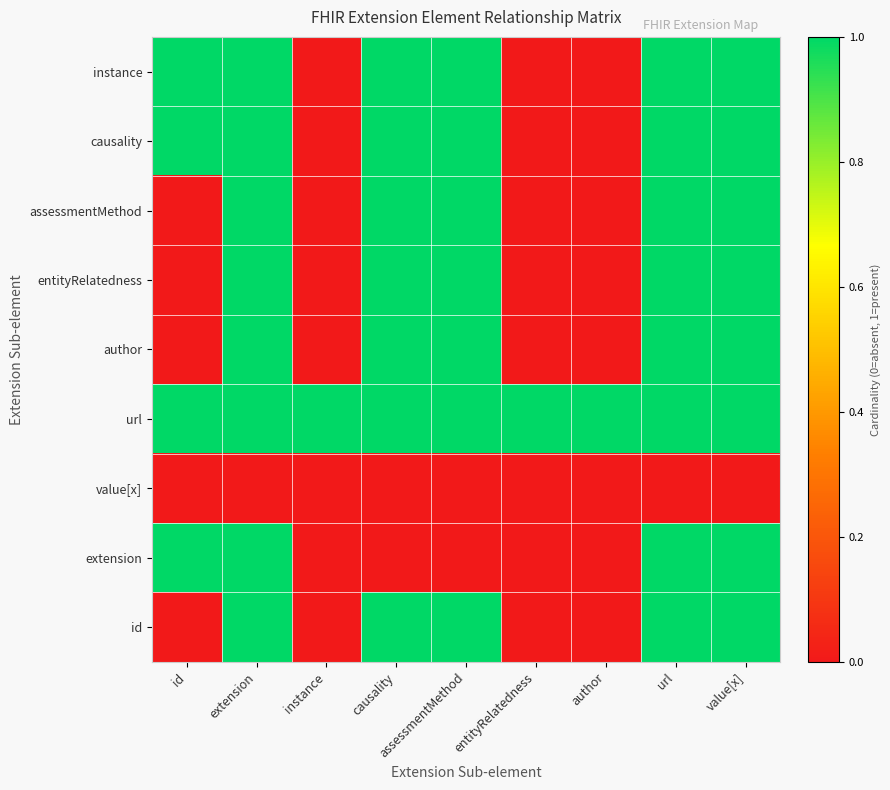

Reading left to right, what are all the values shown in this chart?

instance: id=1	extension=1	instance=0	causality=1	assessmentMethod=1	entityRelatedness=0	author=0	url=1	value[x]=1
causality: id=1	extension=1	instance=0	causality=1	assessmentMethod=1	entityRelatedness=0	author=0	url=1	value[x]=1
assessmentMethod: id=0	extension=1	instance=0	causality=1	assessmentMethod=1	entityRelatedness=0	author=0	url=1	value[x]=1
entityRelatedness: id=0	extension=1	instance=0	causality=1	assessmentMethod=1	entityRelatedness=0	author=0	url=1	value[x]=1
author: id=0	extension=1	instance=0	causality=1	assessmentMethod=1	entityRelatedness=0	author=0	url=1	value[x]=1
url: id=1	extension=1	instance=1	causality=1	assessmentMethod=1	entityRelatedness=1	author=1	url=1	value[x]=1
value[x]: id=0	extension=0	instance=0	causality=0	assessmentMethod=0	entityRelatedness=0	author=0	url=0	value[x]=0
extension: id=1	extension=1	instance=0	causality=0	assessmentMethod=0	entityRelatedness=0	author=0	url=1	value[x]=1
id: id=0	extension=1	instance=0	causality=1	assessmentMethod=1	entityRelatedness=0	author=0	url=1	value[x]=1